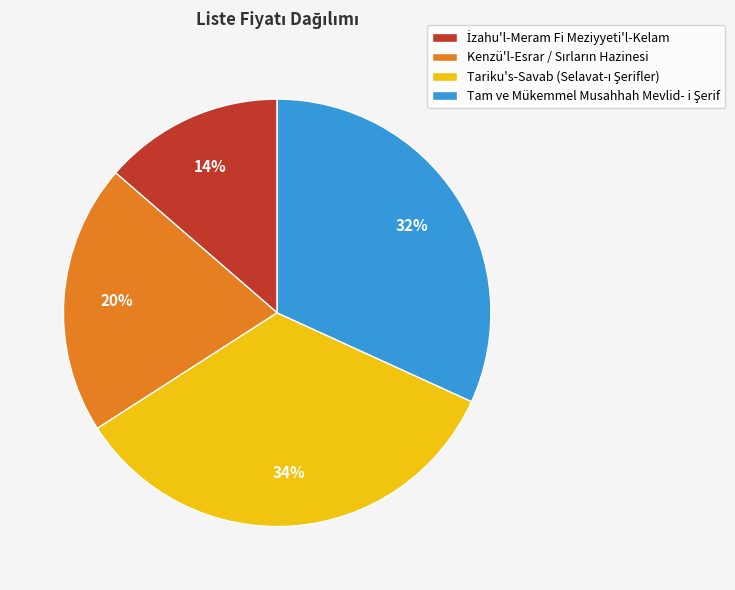

To the nearest percent, what is the difference between the largest and smallest slice percentages?

20%